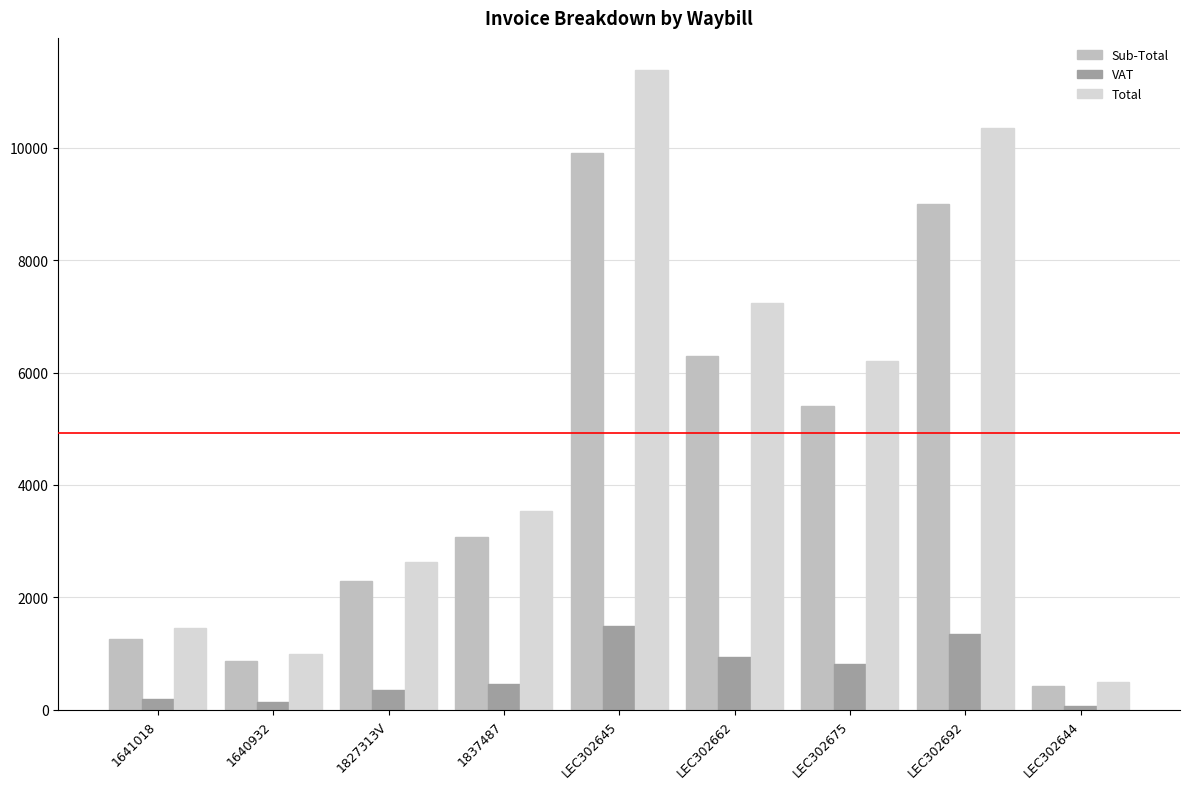

How many bars are there in each group?

3